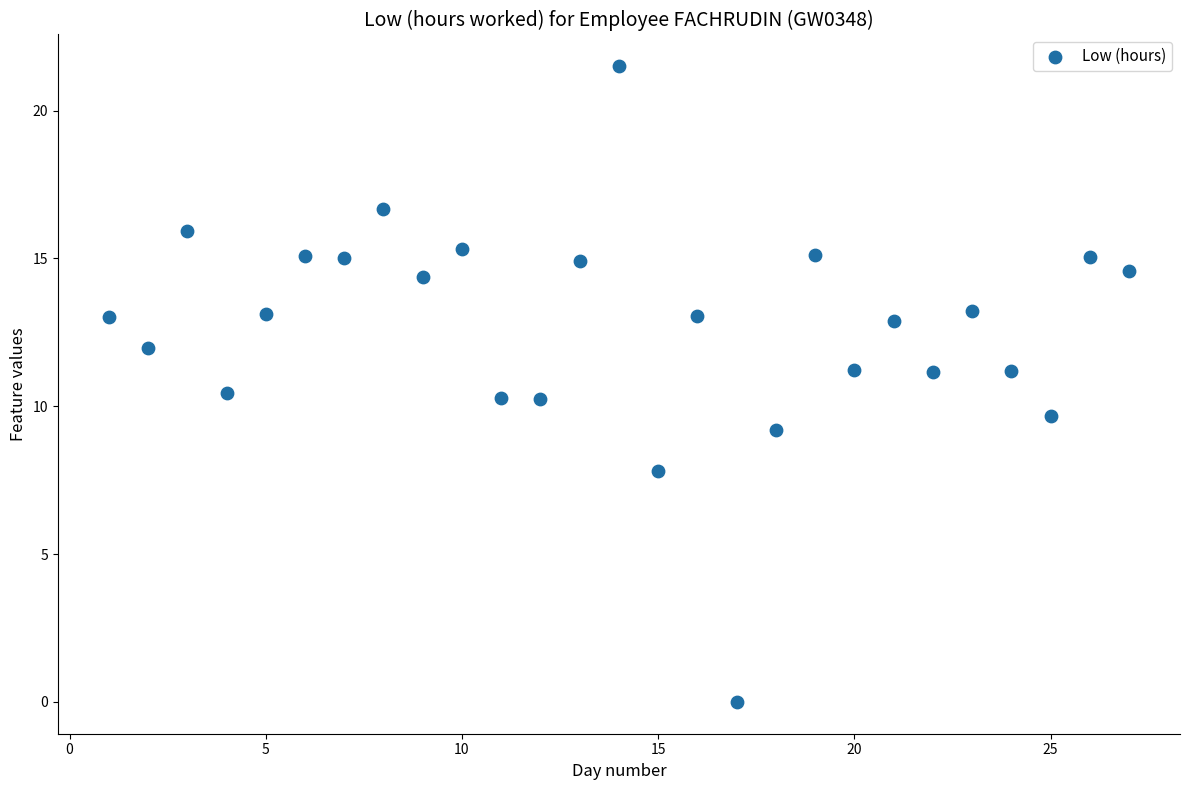

What is the range of X values (max minus min)?

26.0